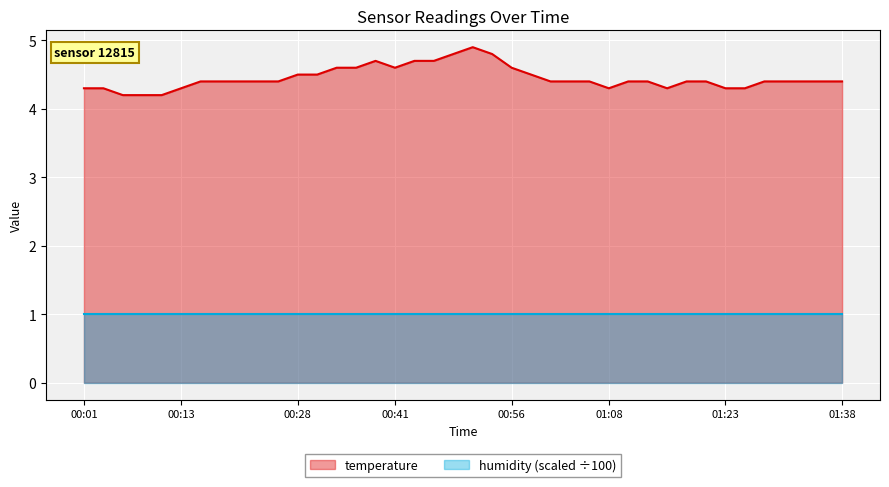

How many interior local valleys (lower than both neighbors) does the data have?

3